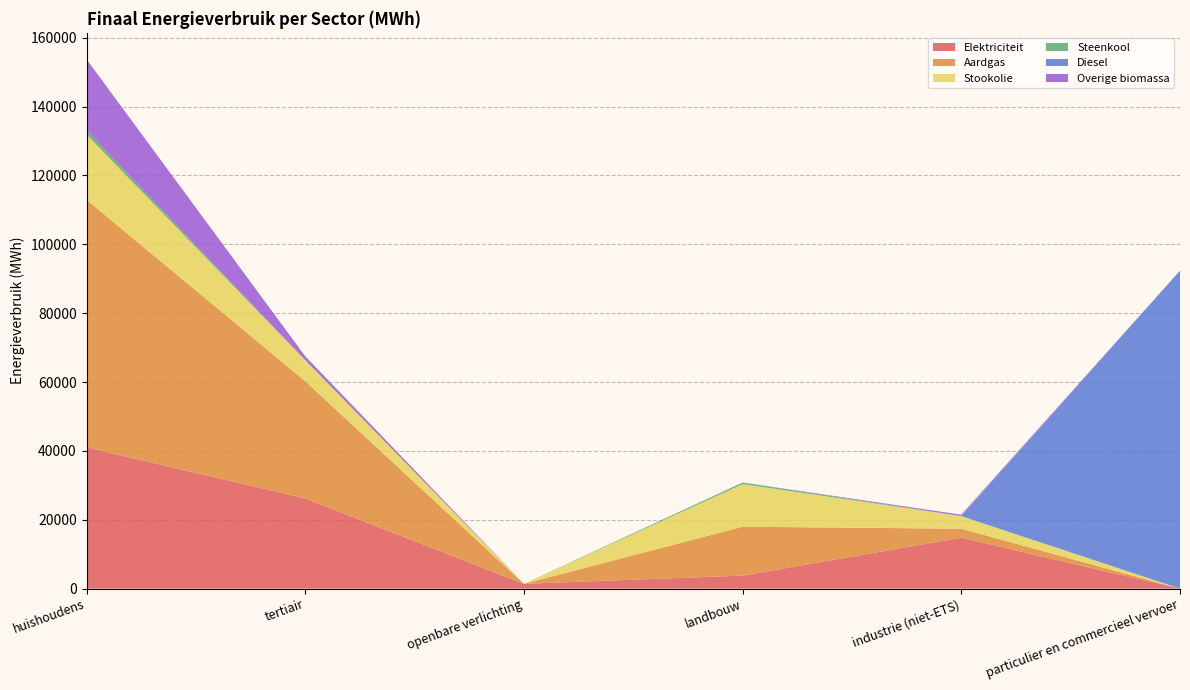

Reading left to right, transcribe all the data shown in this chart.

Elektriciteit: 41047.7	26196.1	1396.2	3791.3	14802.1	2.3
Aardgas: 71895.9	34056.8	0.0	14194.6	2606.3	6.8
Stookolie: 18962.1	6101.9	0.0	12372.4	3647.5	0.0
Steenkool: 1180.2	0.0	0.0	469.0	17.0	0.0
Diesel: 0.0	0.0	0.0	0.0	0.0	92341.8
Overige biomassa: 20651.0	1146.2	0.0	0.0	400.2	0.0